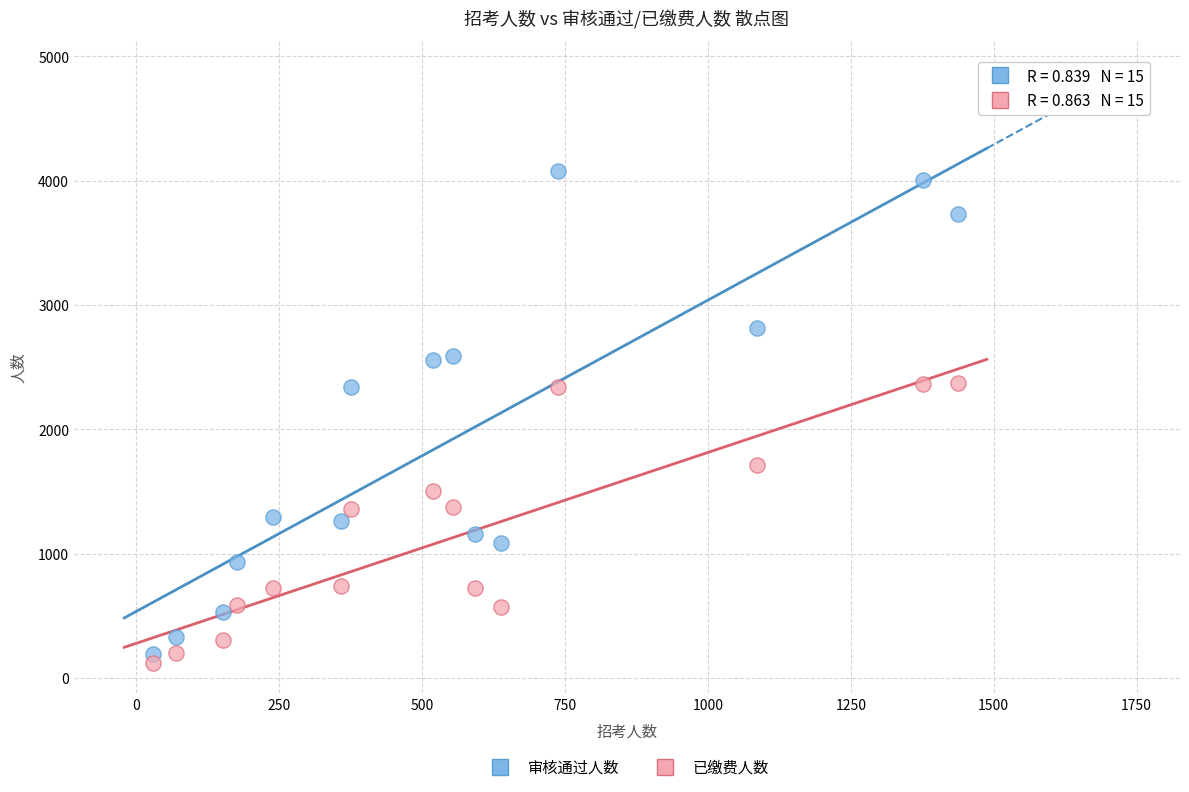

Which series reaches the maximum Y coordinate?

审核通过人数